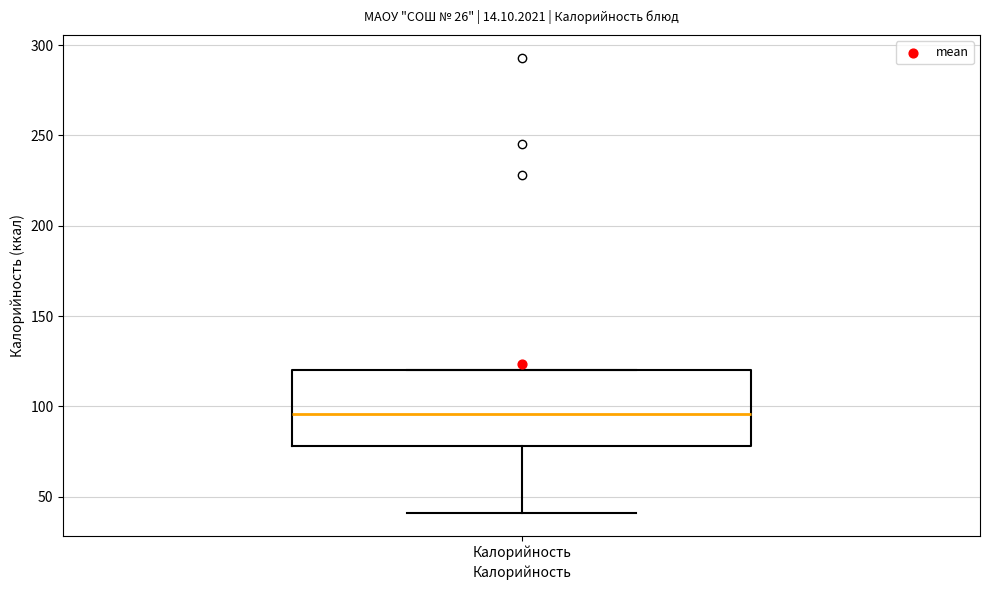

Where is the upper edge of the box for Калорийность on the y-axis? The values are not printed on the chart, so give them approximately, as read against the axis.

120